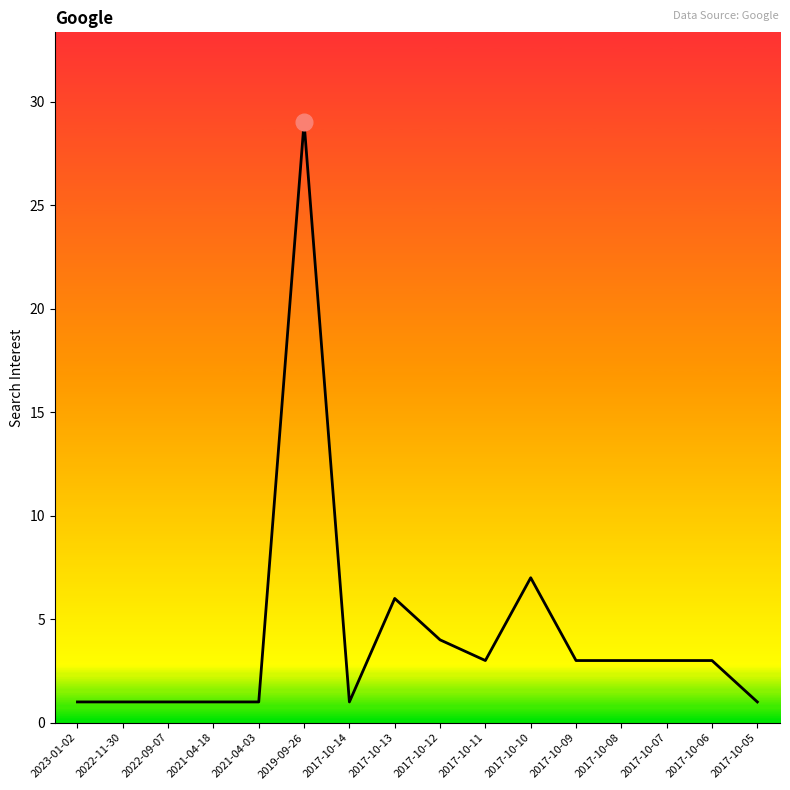

What is the maximum value shown in the chart?

29